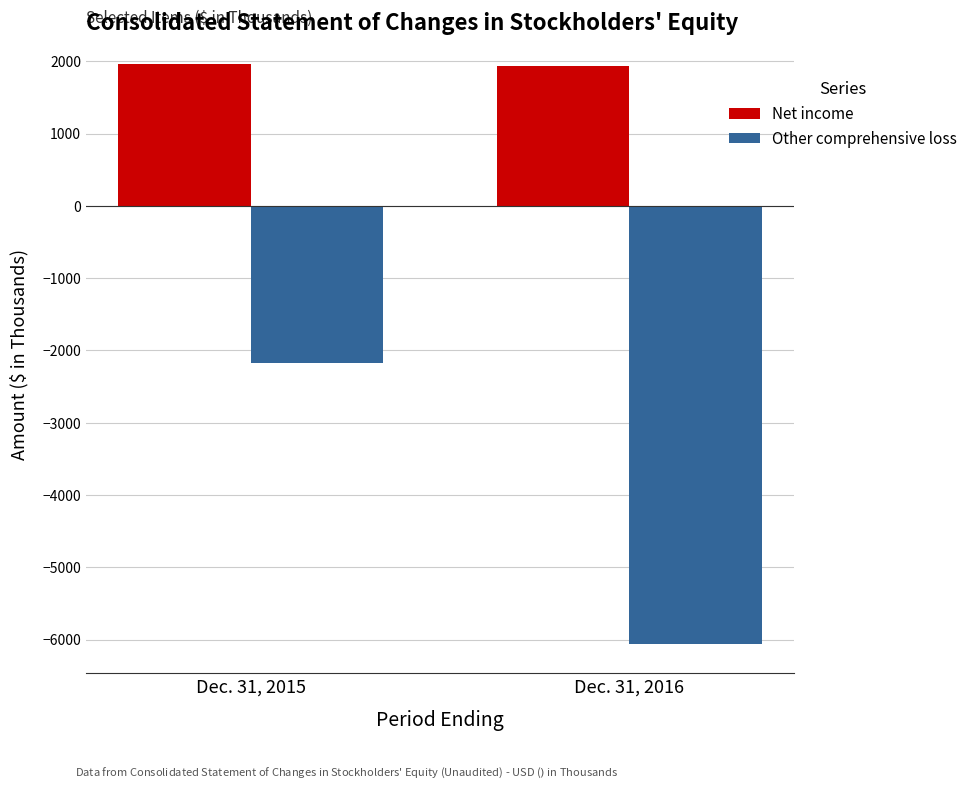

How many Net income values are between 1937 and 1957?

2